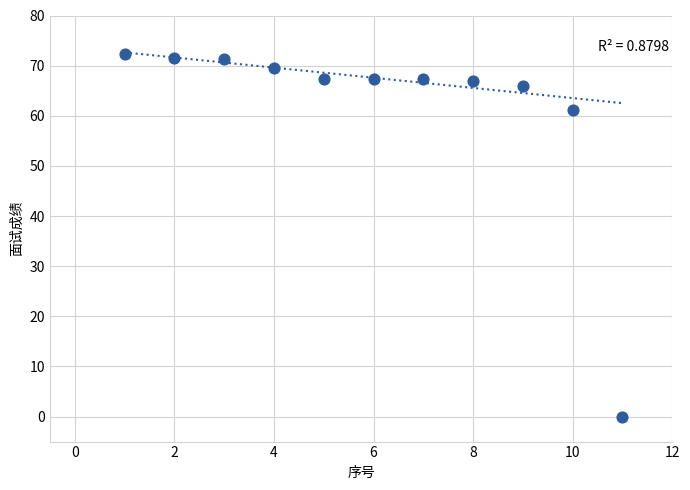

What Y value in the scatter plot is closest to 36?

61.2